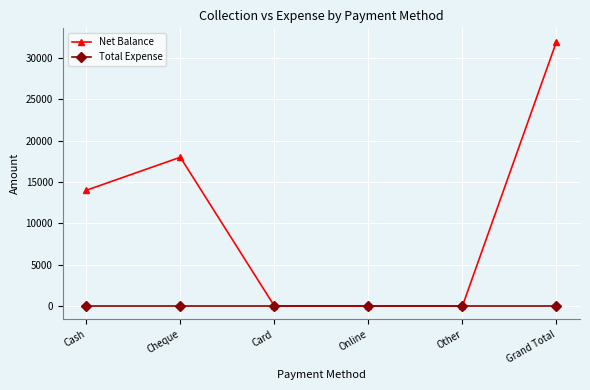

What is the difference between the Net Balance values at Cheque and Cash?

4000